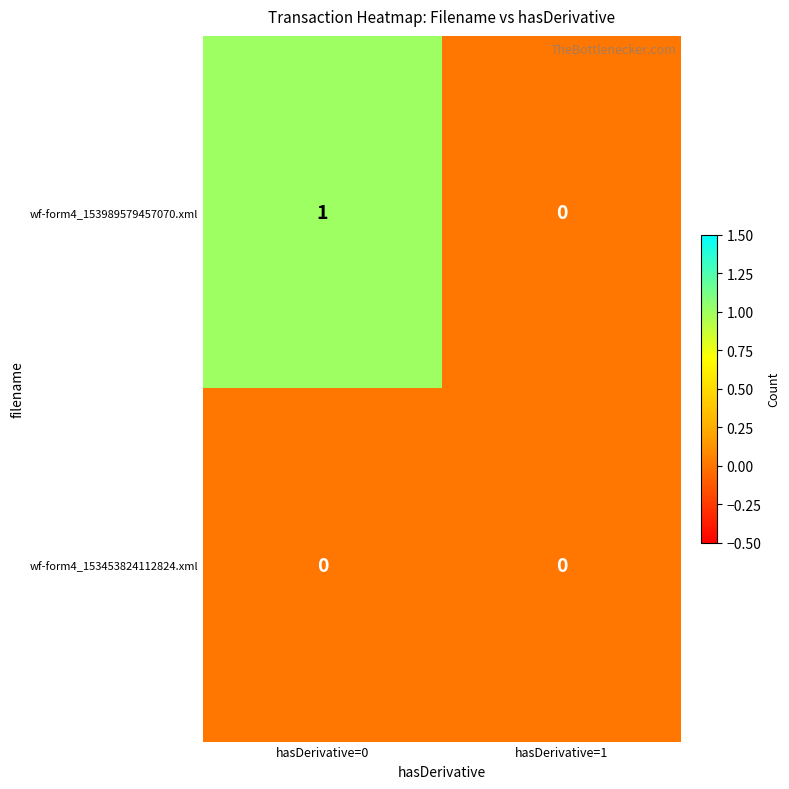

Reading right to left, list all the values displayed in this chart.

wf-form4_153989579457070.xml: 0	1
wf-form4_153453824112824.xml: 0	0